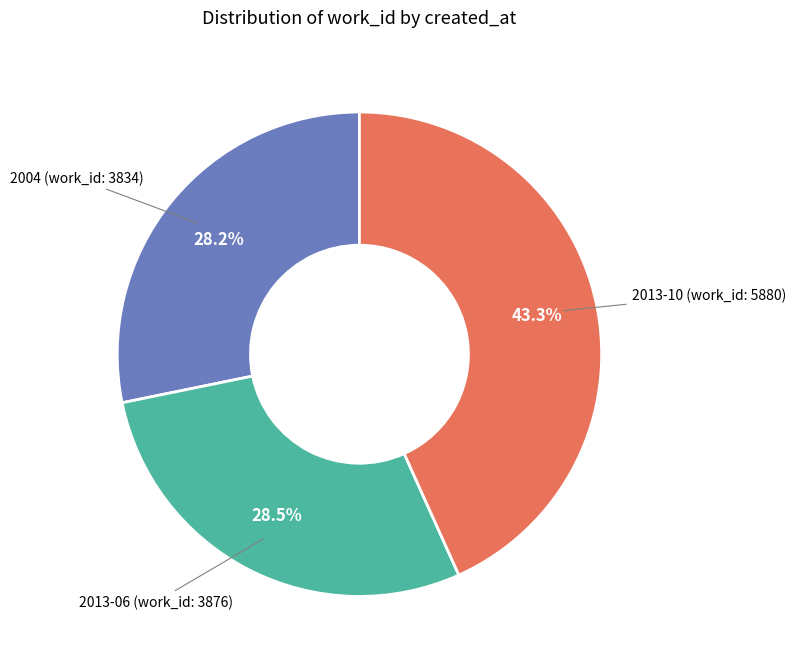

Which has a higher value, 2004 (work_id: 3834) or 2013-10 (work_id: 5880)?

2013-10 (work_id: 5880)